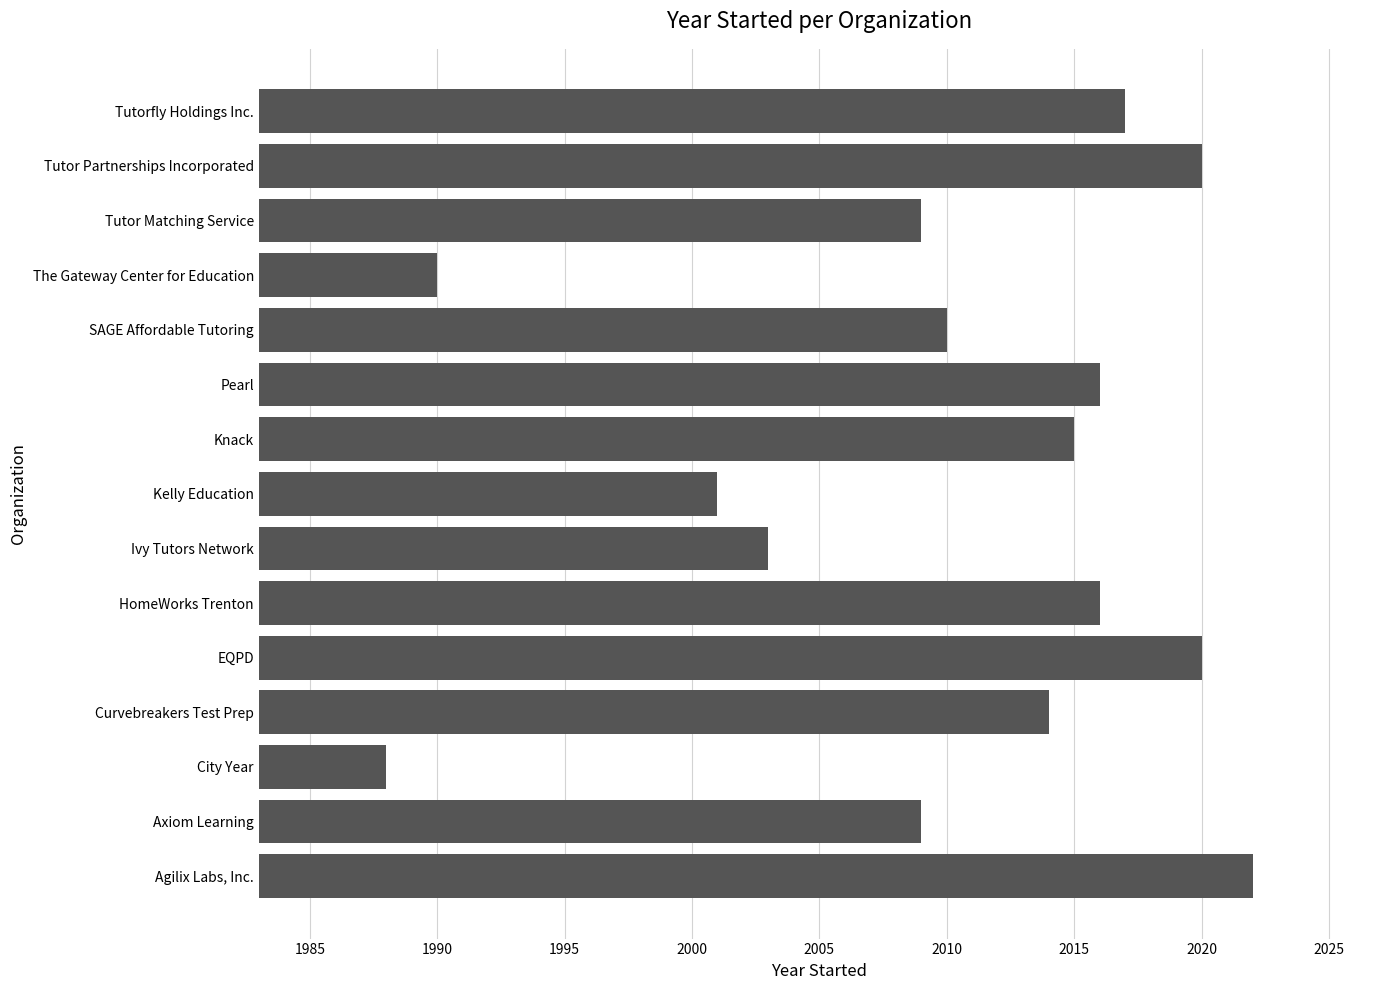

What is the sum of all values?

30150